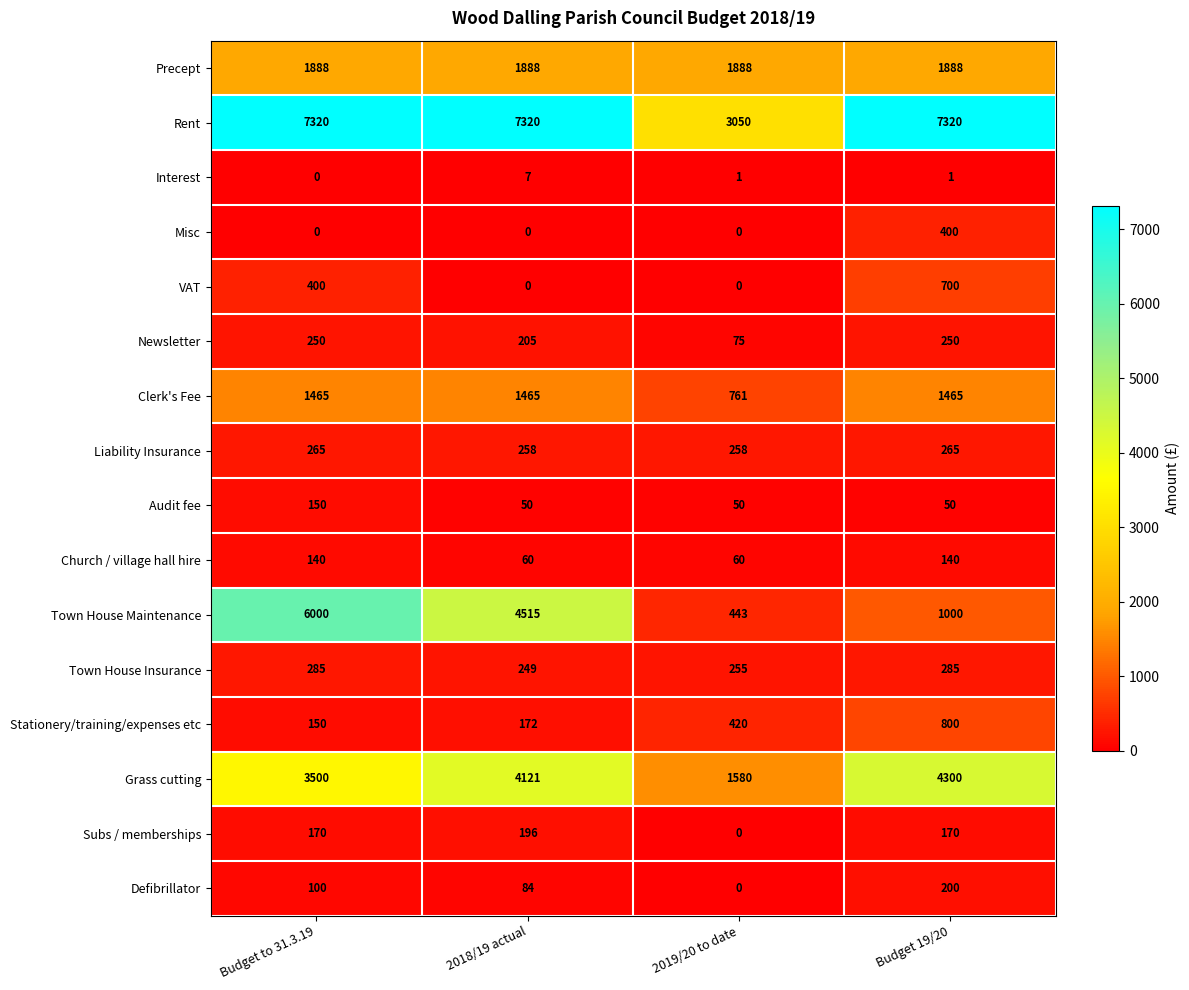

What value does the Stationery/training/expenses etc series have at 2018/19 actual?

172